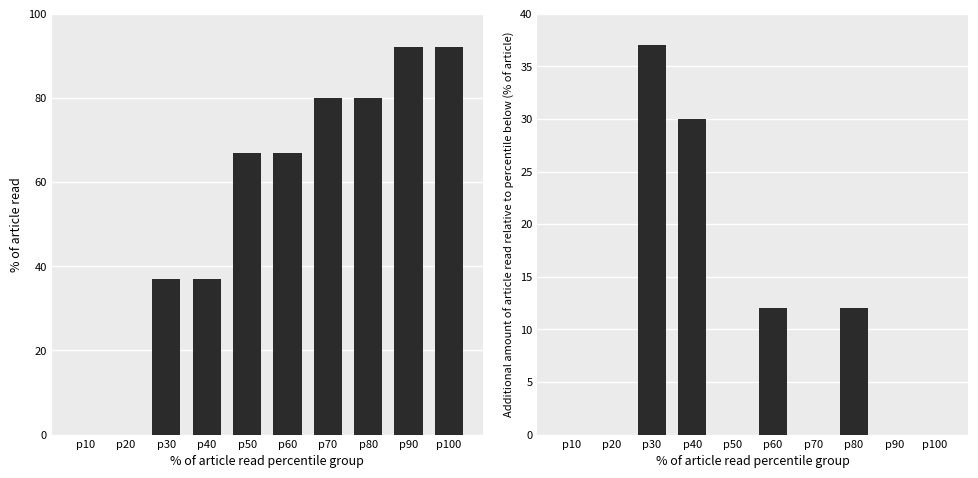

At which label does % of article read first exceed 67?

p70